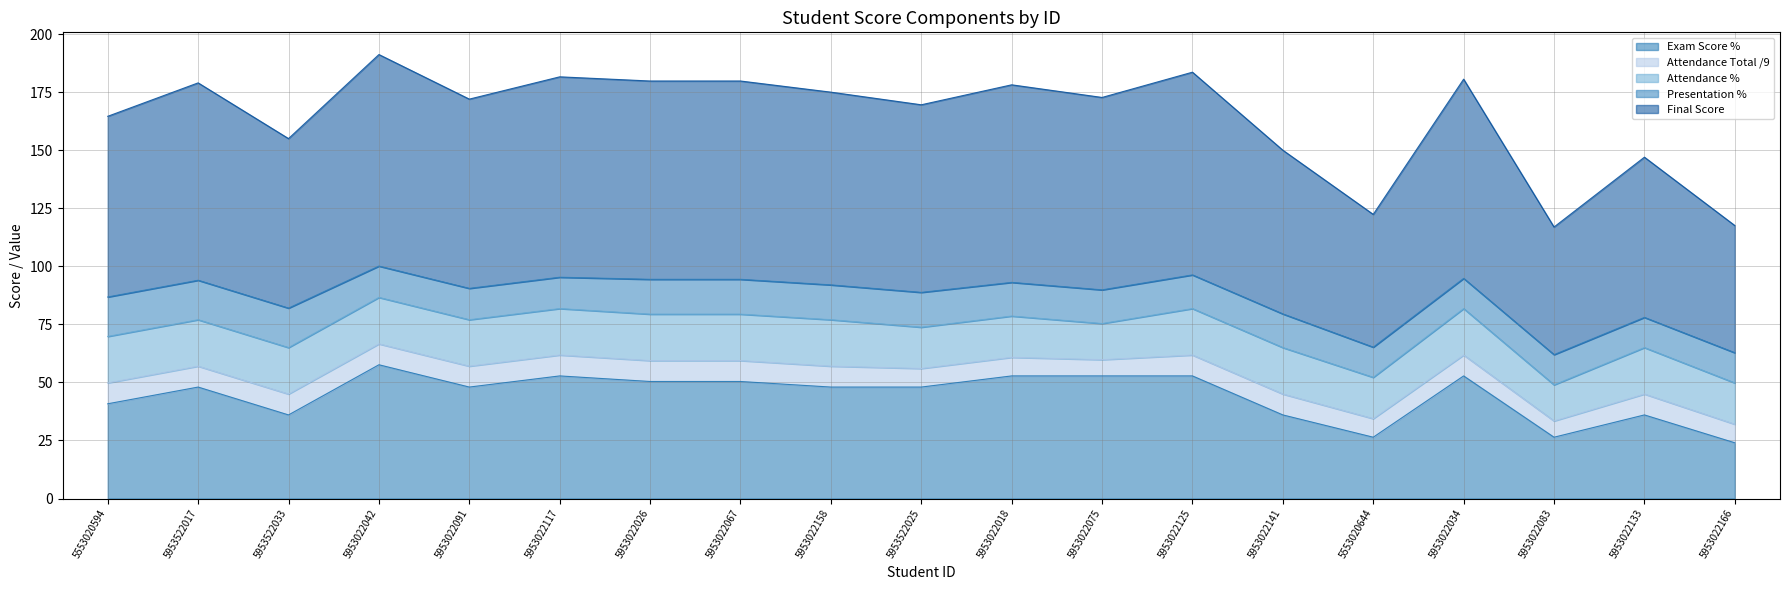

Reading right to left, transcribe all the data shown in this chart.

Exam Score %: 5953022166=24.0	5953022133=36.0	5953022083=26.4	5953022034=52.8	5553020644=26.4	5953022141=36.0	5953022125=52.8	5953022075=52.8	5953022018=52.8	5953522025=48.0	5953022158=48.0	5953022067=50.4	5953022026=50.4	5953022117=52.8	5953022091=48.0	5953022042=57.6	5953522033=36.0	5953522017=48.0	5553020594=40.8
Attendance Total /9: 5953022166=8.0	5953022133=9.0	5953022083=7.0	5953022034=9.0	5553020644=8.0	5953022141=9.0	5953022125=9.0	5953022075=7.0	5953022018=8.0	5953522025=8.0	5953022158=9.0	5953022067=9.0	5953022026=9.0	5953022117=9.0	5953022091=9.0	5953022042=9.0	5953522033=9.0	5953522017=9.0	5553020594=9.0
Attendance %: 5953022166=17.8	5953022133=20.0	5953022083=15.6	5953022034=20.0	5553020644=17.8	5953022141=20.0	5953022125=20.0	5953022075=15.6	5953022018=17.8	5953522025=17.8	5953022158=20.0	5953022067=20.0	5953022026=20.0	5953022117=20.0	5953022091=20.0	5953022042=20.0	5953522033=20.0	5953522017=20.0	5553020594=20.0
Presentation %: 5953022166=13.0	5953022133=13.0	5953022083=13.0	5953022034=13.0	5553020644=13.0	5953022141=14.5	5953022125=14.5	5953022075=14.5	5953022018=14.5	5953522025=15.0	5953022158=15.0	5953022067=15.0	5953022026=15.0	5953022117=13.5	5953022091=13.5	5953022042=13.5	5953522033=17.0	5953522017=17.0	5553020594=17.0
Final Score: 5953022166=54.8	5953022133=69.0	5953022083=55.0	5953022034=85.8	5553020644=57.2	5953022141=70.5	5953022125=87.3	5953022075=82.9	5953022018=85.1	5953522025=80.8	5953022158=83.0	5953022067=85.4	5953022026=85.4	5953022117=86.3	5953022091=81.5	5953022042=91.1	5953522033=73.0	5953522017=85.0	5553020594=77.8